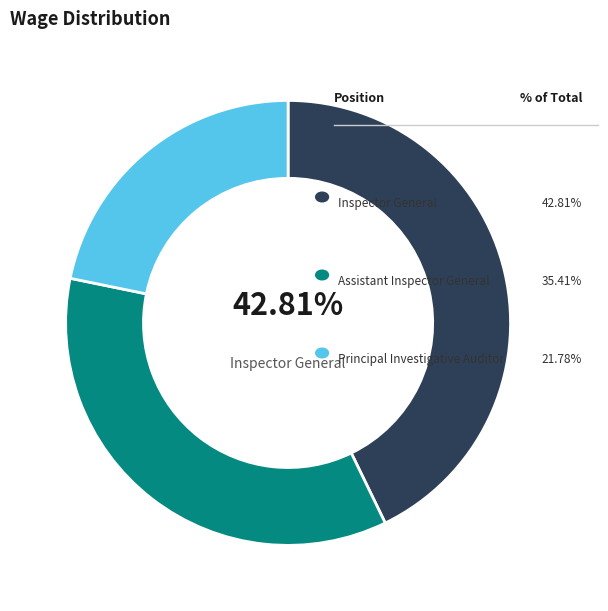

Does any single category account for the majority?

No